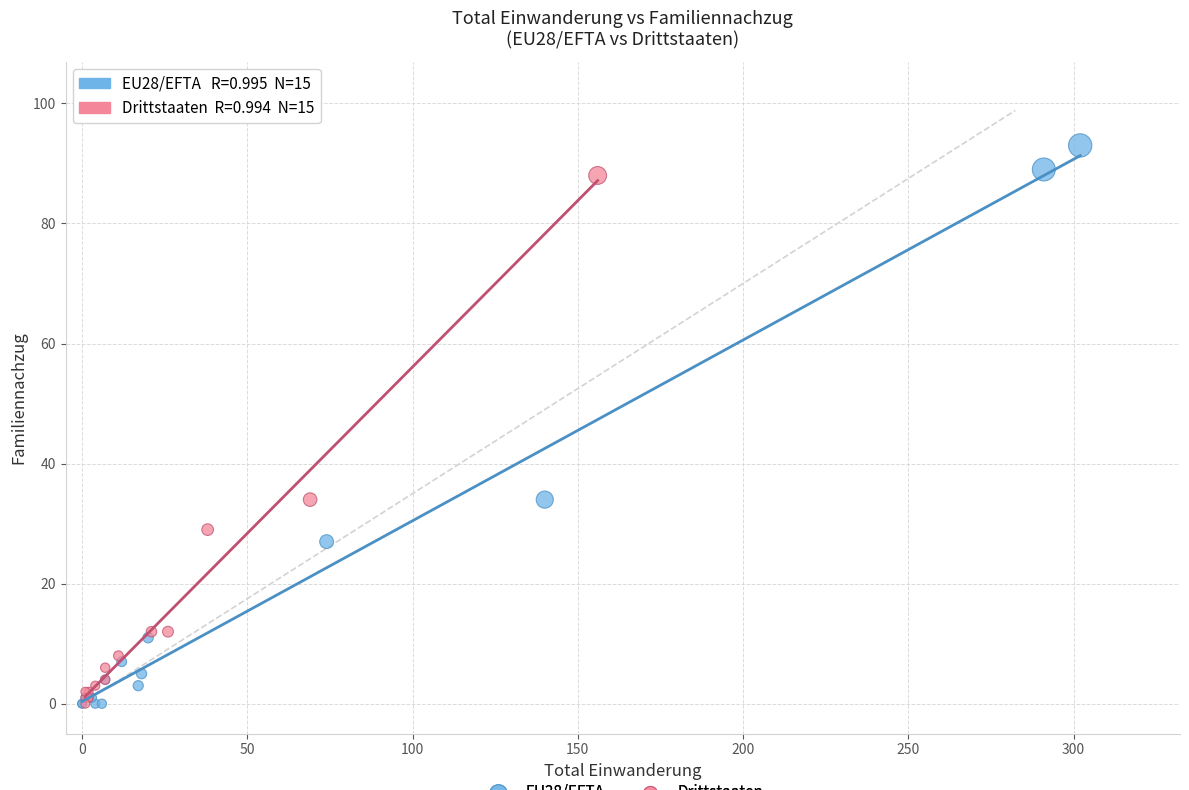

Which series reaches the maximum Y coordinate?

EU28/EFTA